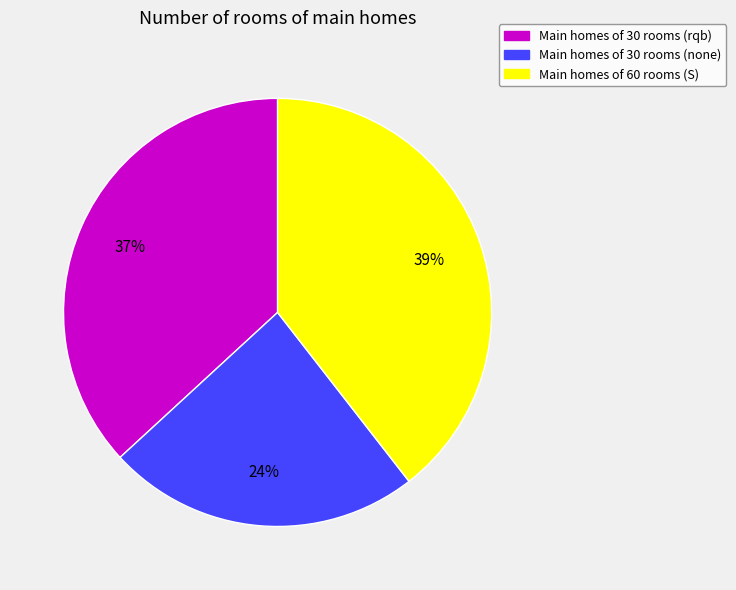

Is there any slice that represents more than half of the pie?

No